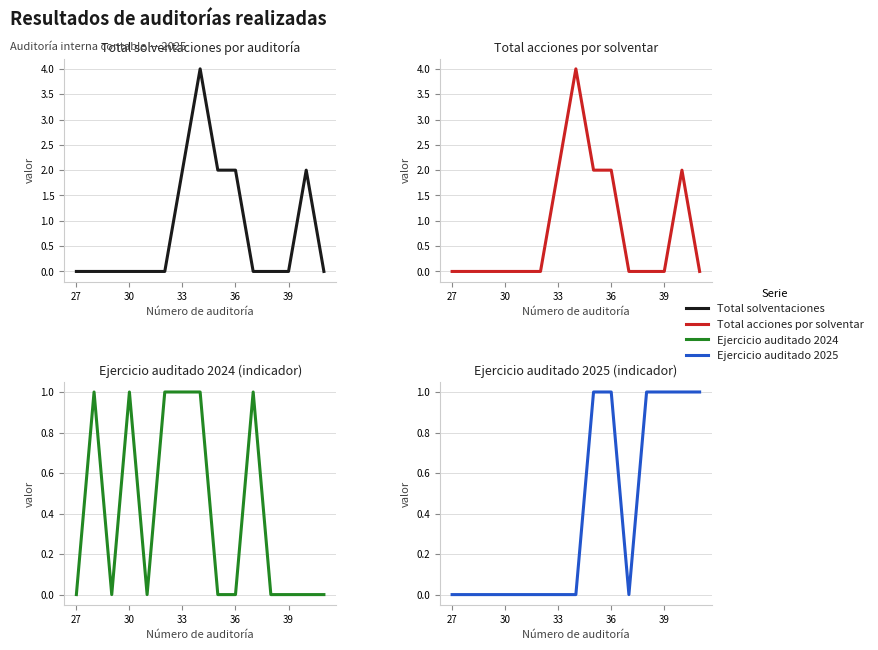

How many lines are shown in the chart?

4